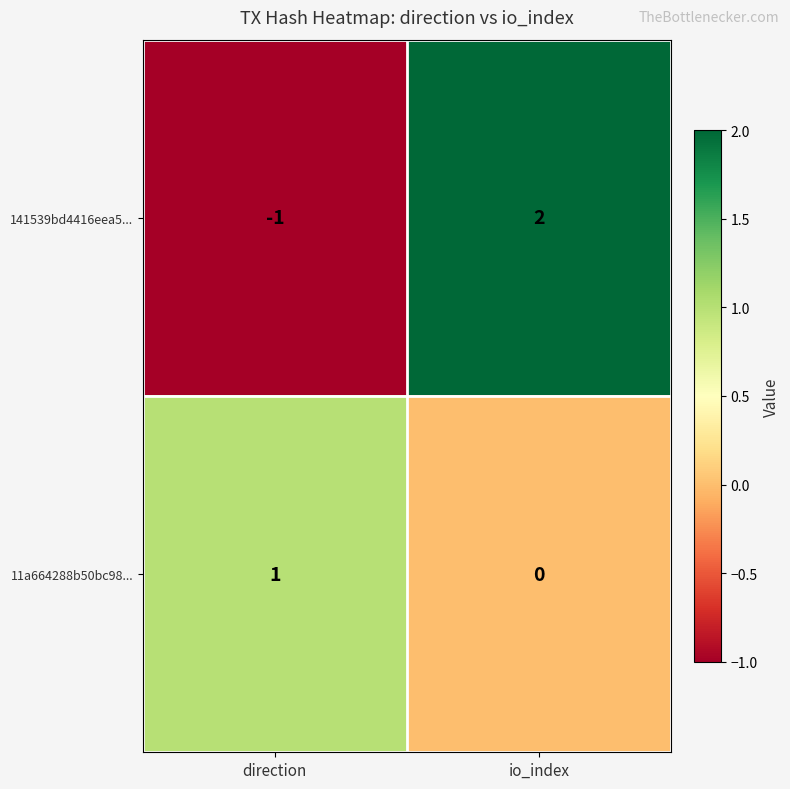

Rank the series by their maximum value, from lowest to highest.

11a664288b50bc98..., 141539bd4416eea5...